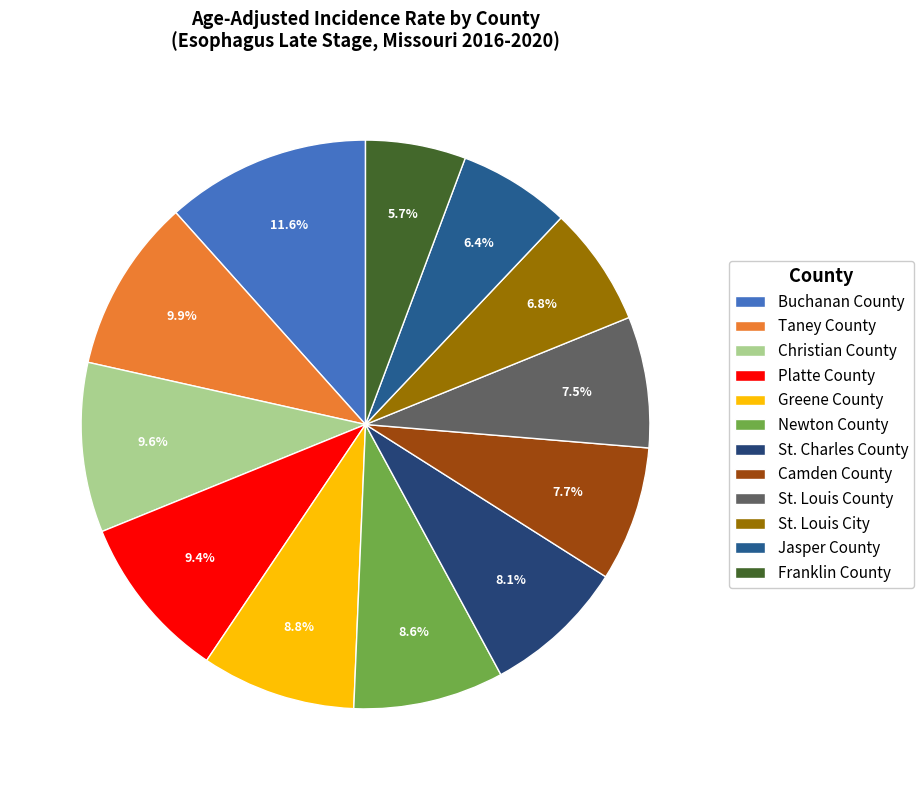

Does Taney County account for over 50% of the chart?

No